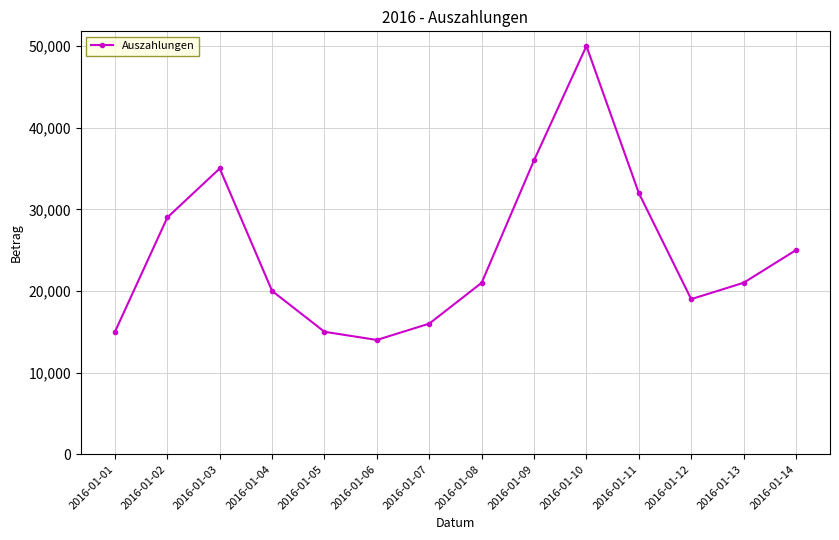

The chart shows a value of 14129 at 2016-01-02. True or false?

False